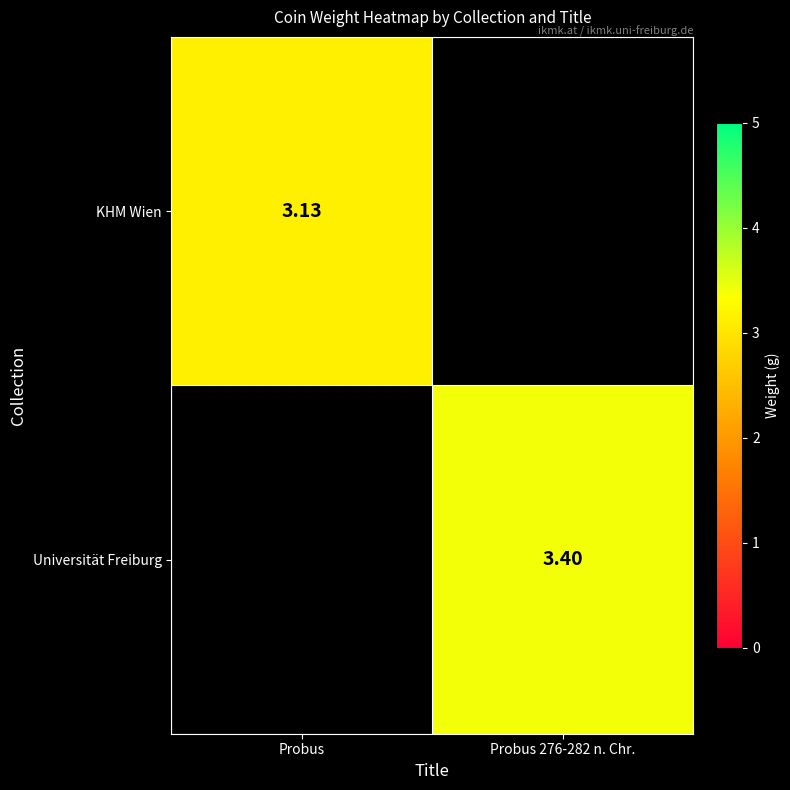

How many values in the Universität Freiburg series exceed 3?

1